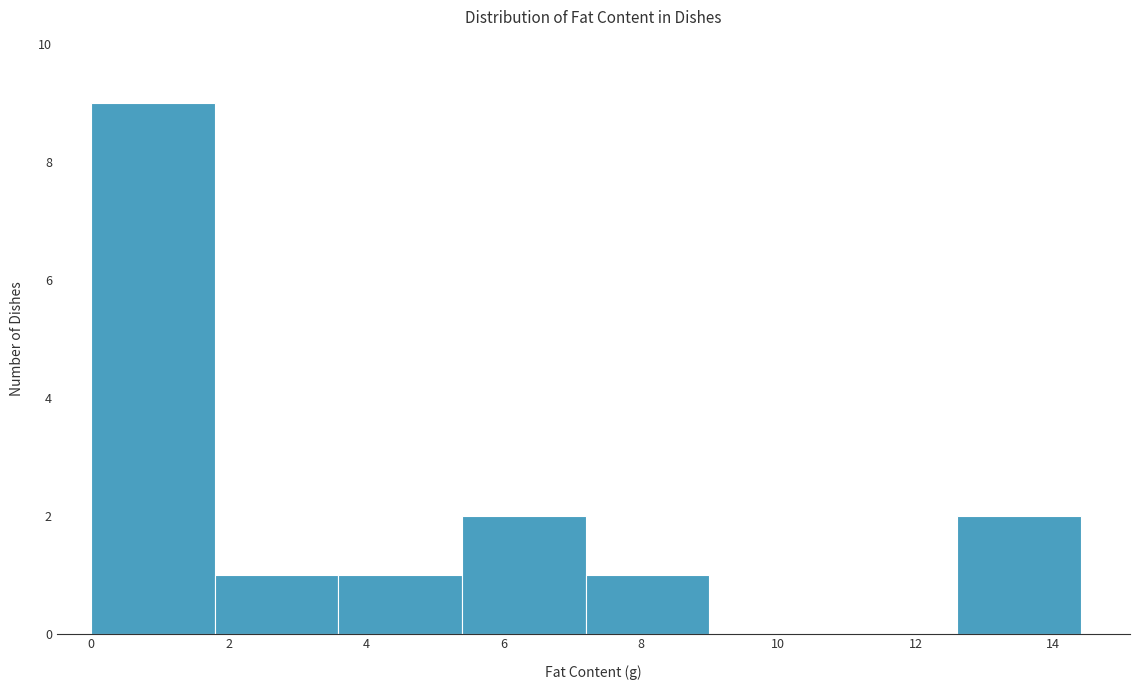

How tall is the bar that spans 7.2 to 9.0 on the x-axis? The values are not printed on the chart, so give them approximately, as read against the axis.

1